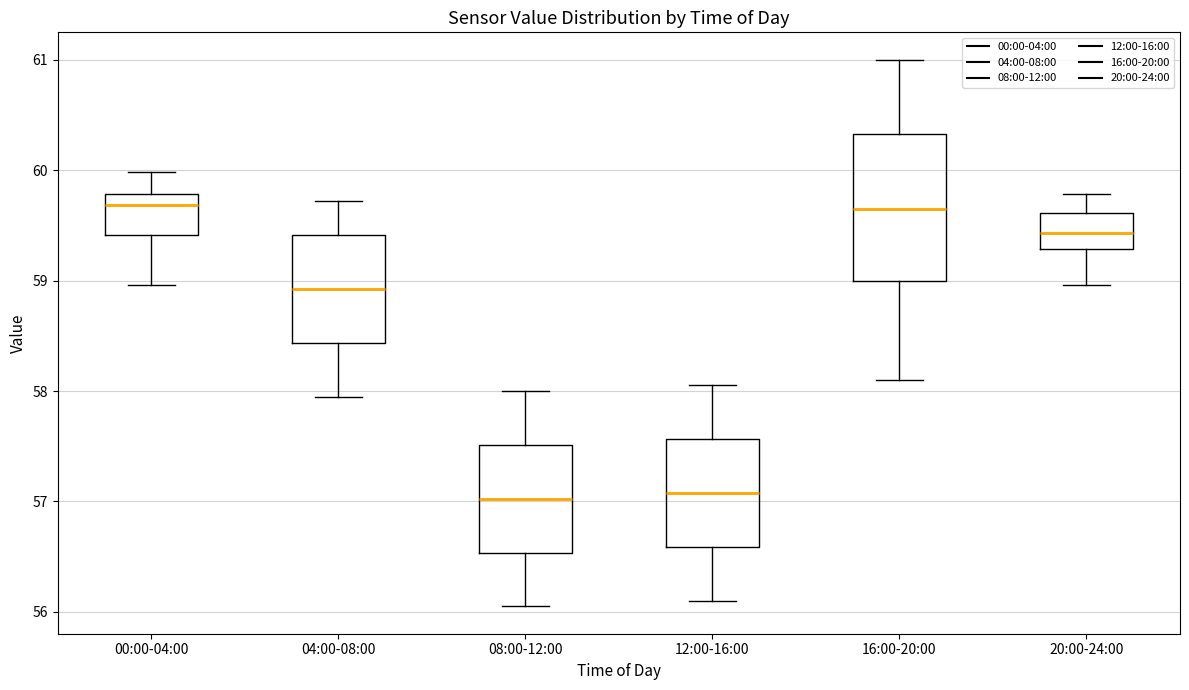

Reading left to right, transcribe this box plot: for each box, give where its median line is, the range the box spans, and where its two whiskers end, as read against the y-axis. The values are not printed on the chart, so give them approximately, as read against the axis.

00:00-04:00: median 59.7, box 59.4 to 59.8, whiskers 59.0 to 60.0
04:00-08:00: median 58.9, box 58.4 to 59.4, whiskers 58.0 to 59.7
08:00-12:00: median 57.0, box 56.5 to 57.5, whiskers 56.1 to 58.0
12:00-16:00: median 57.1, box 56.6 to 57.6, whiskers 56.1 to 58.1
16:00-20:00: median 59.7, box 59.0 to 60.3, whiskers 58.1 to 61.0
20:00-24:00: median 59.4, box 59.3 to 59.6, whiskers 59.0 to 59.8